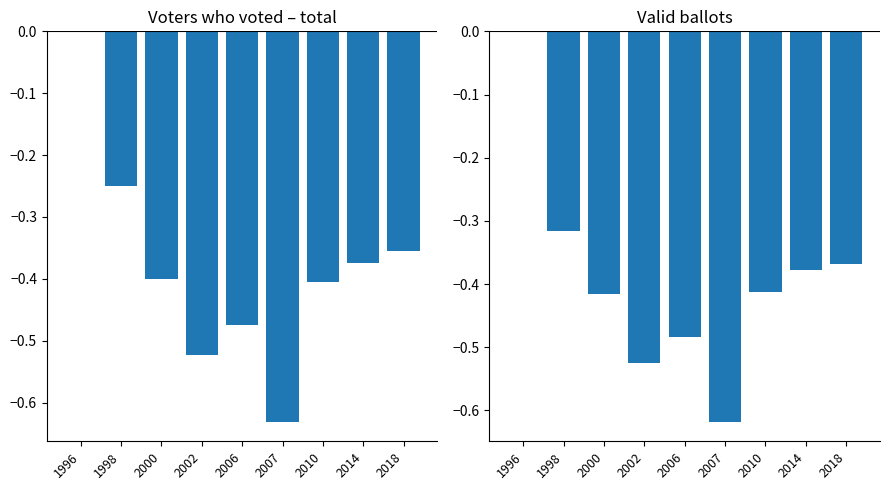

Reading right to left, extract all data points from this chart.

Voters who voted – total: -0.4	-0.4	-0.4	-0.6	-0.5	-0.5	-0.4	-0.3	0.0
Valid ballots: -0.4	-0.4	-0.4	-0.6	-0.5	-0.5	-0.4	-0.3	0.0